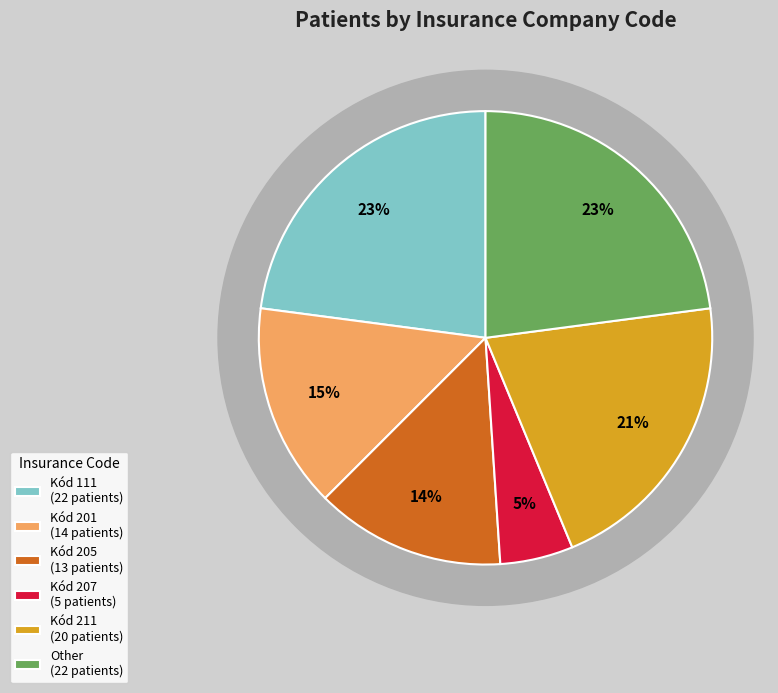

How many slices are in this pie chart?

6